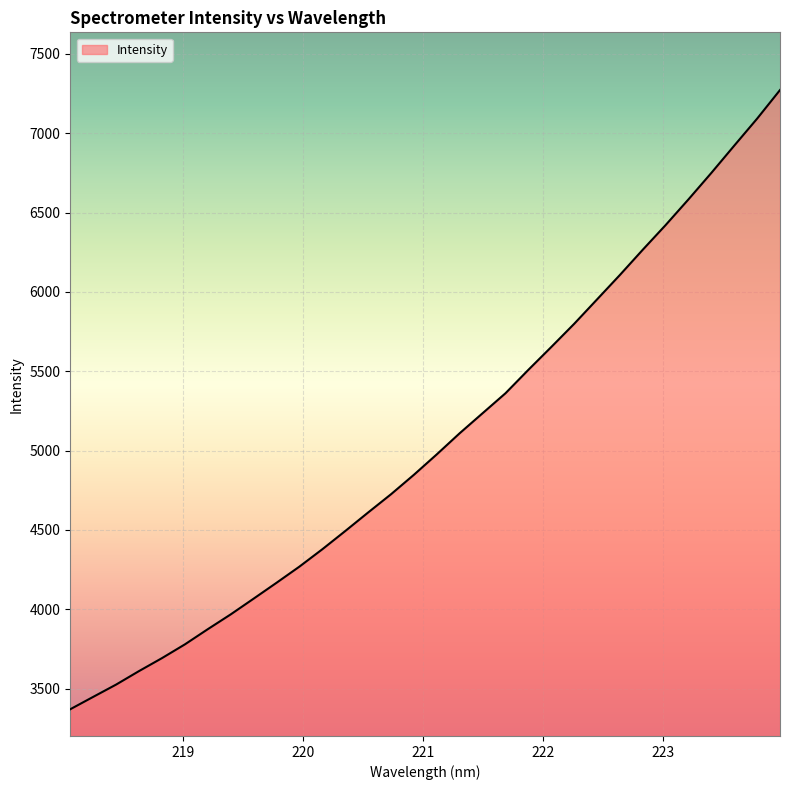

What is the difference between the maximum and minimum values?

3902.1